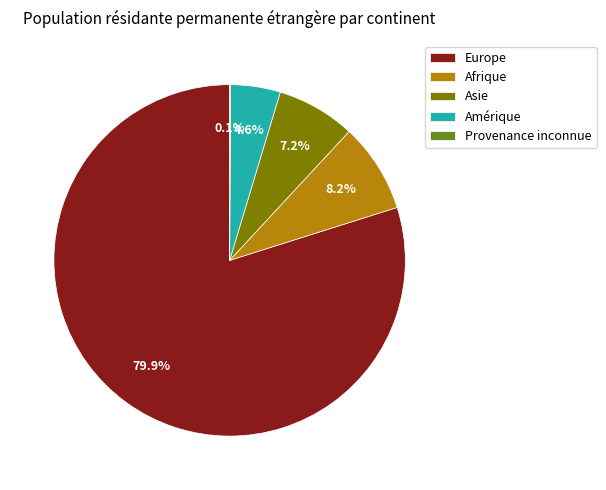

To the nearest percent, what portion does Afrique represent?

8%